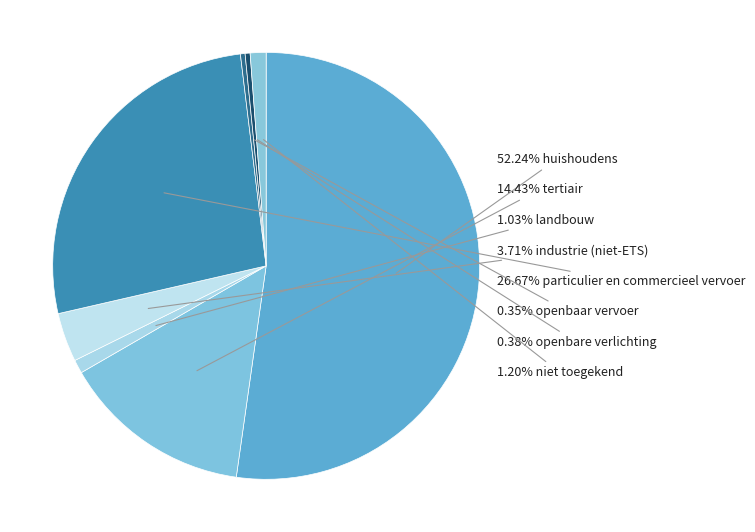

How many segments does this pie chart have?

8